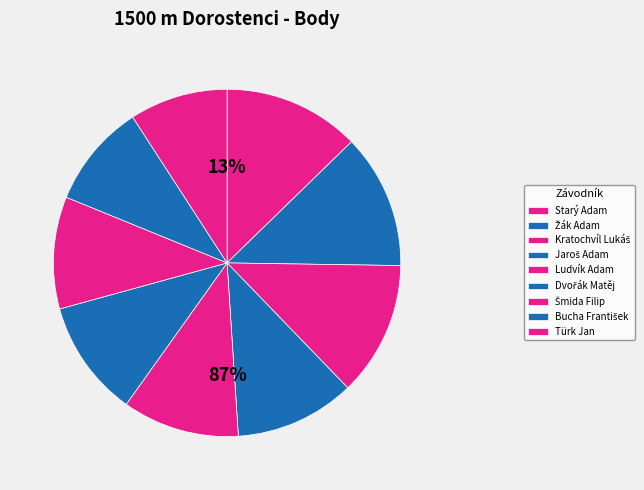

How much of the chart is everything except Dvořák Matěj?

89.1%